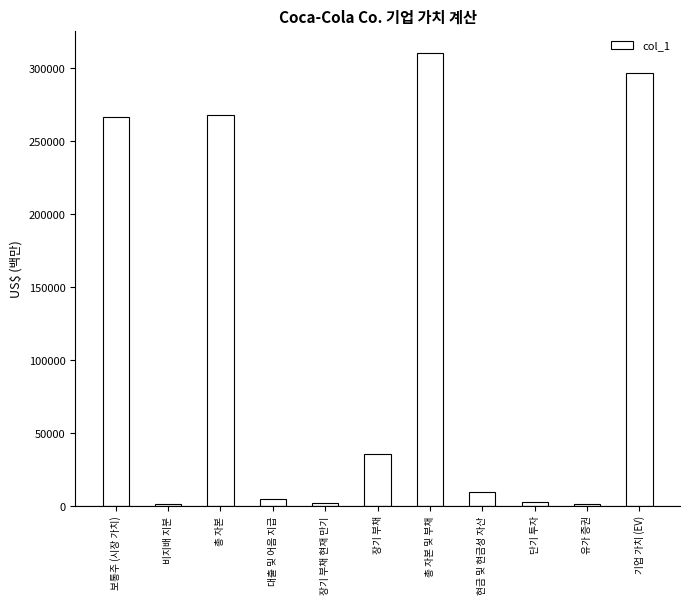

Between 유가 증권 and 기업 가치 (EV), which is larger?

기업 가치 (EV)